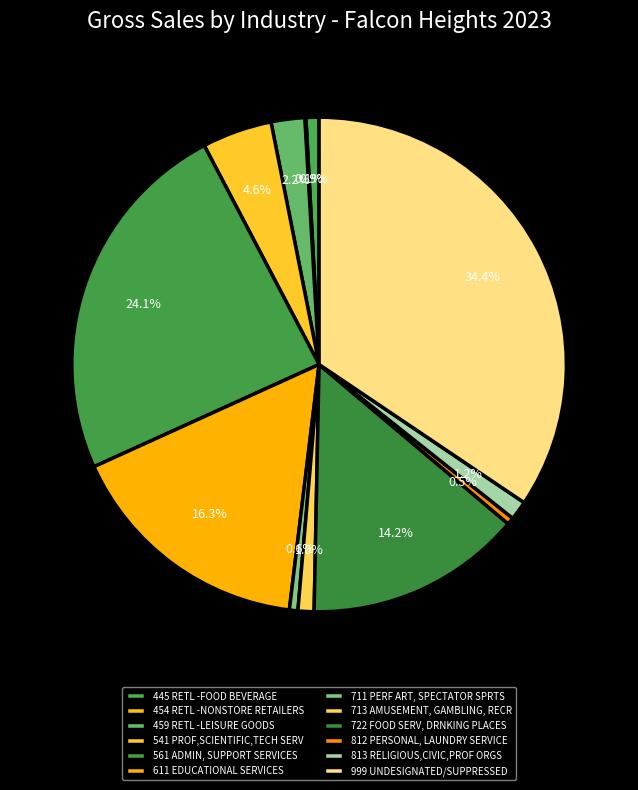

Is it true that 999 UNDESIGNATED/SUPPRESSED is 28% of the pie?

False